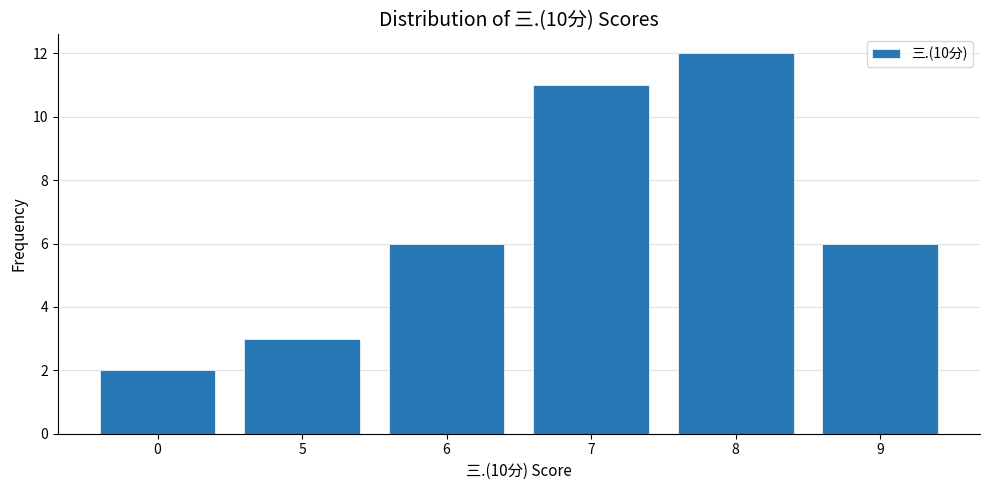

Approximately how many times larger is the value at 9 compared to 7?

0.5